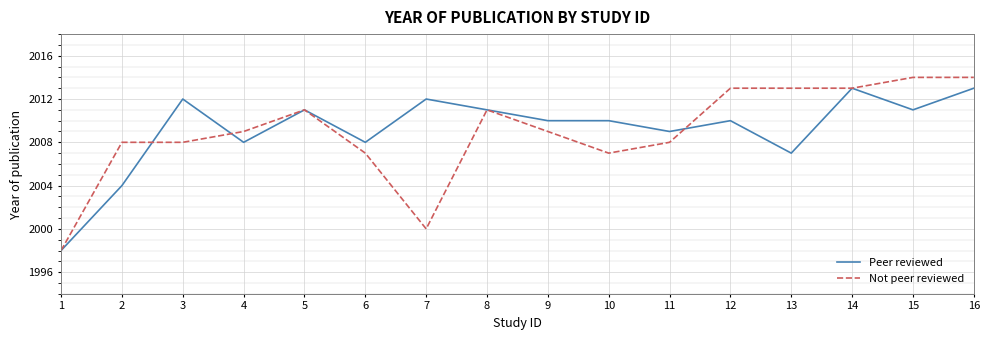

What is the maximum value for Not peer reviewed?

2014